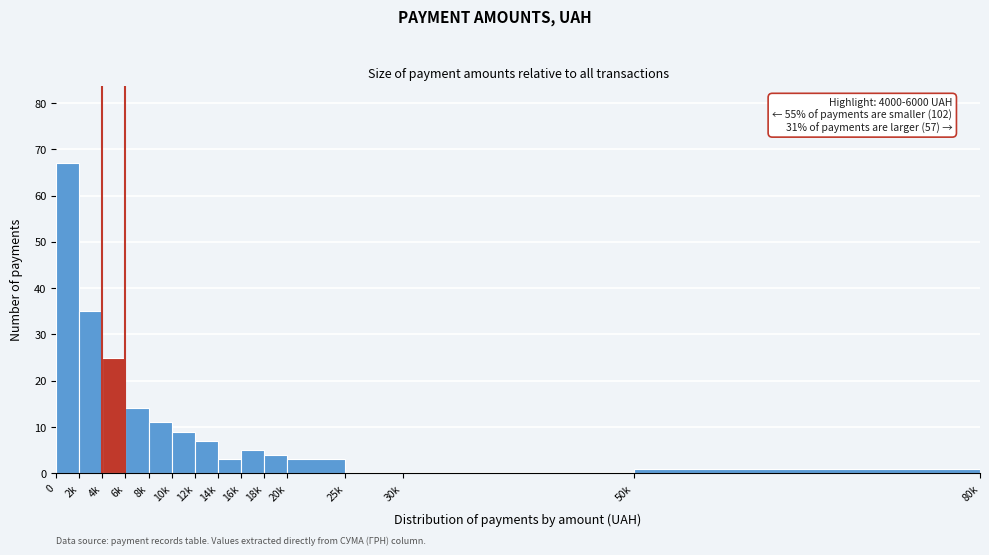

Reading left to right, what are all the values shown in this chart?

0=67	2k=35	4k=25	6k=14	8k=11	10k=9	12k=7	14k=3	16k=5	18k=4	20k=3	25k=0	30k=0	50k=1